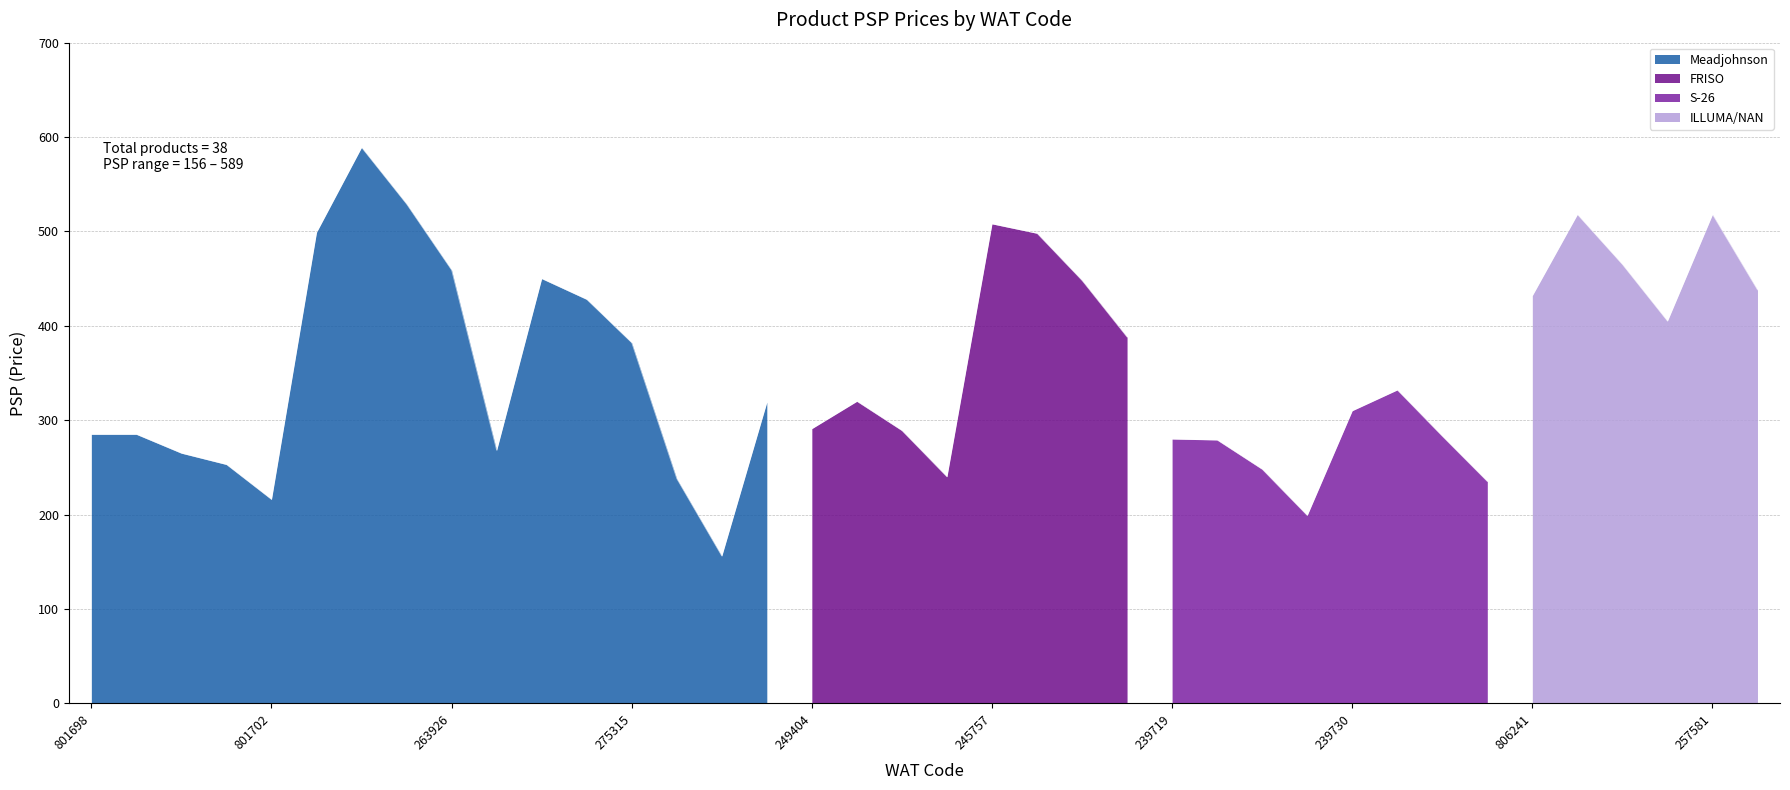

List the labels in order of value, smallest first.

188883, 239685, 801702, 239686, 805978, 249409, 239747, 801700, 801701, 465446, 239688, 239719, 239749, 801698, 801699, 249407, 249404, 239730, 805144, 249406, 239690, 275315, 245765, 806244, 275314, 806241, 404539, 245817, 387123, 263926, 806242, 245827, 287839, 245757, 806240, 257581, 287838, 287840